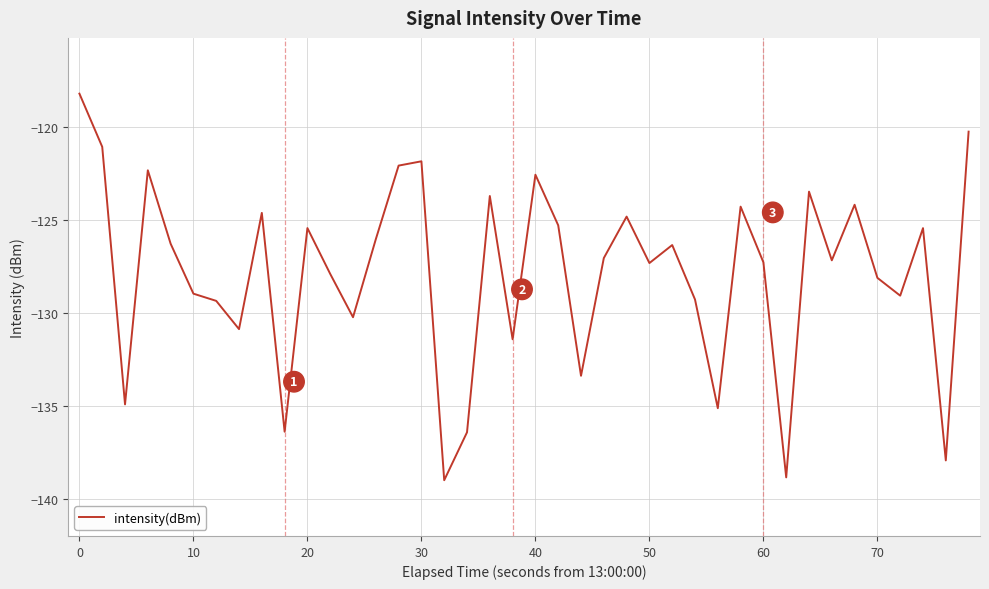

What is the smallest value displayed?

-139.0